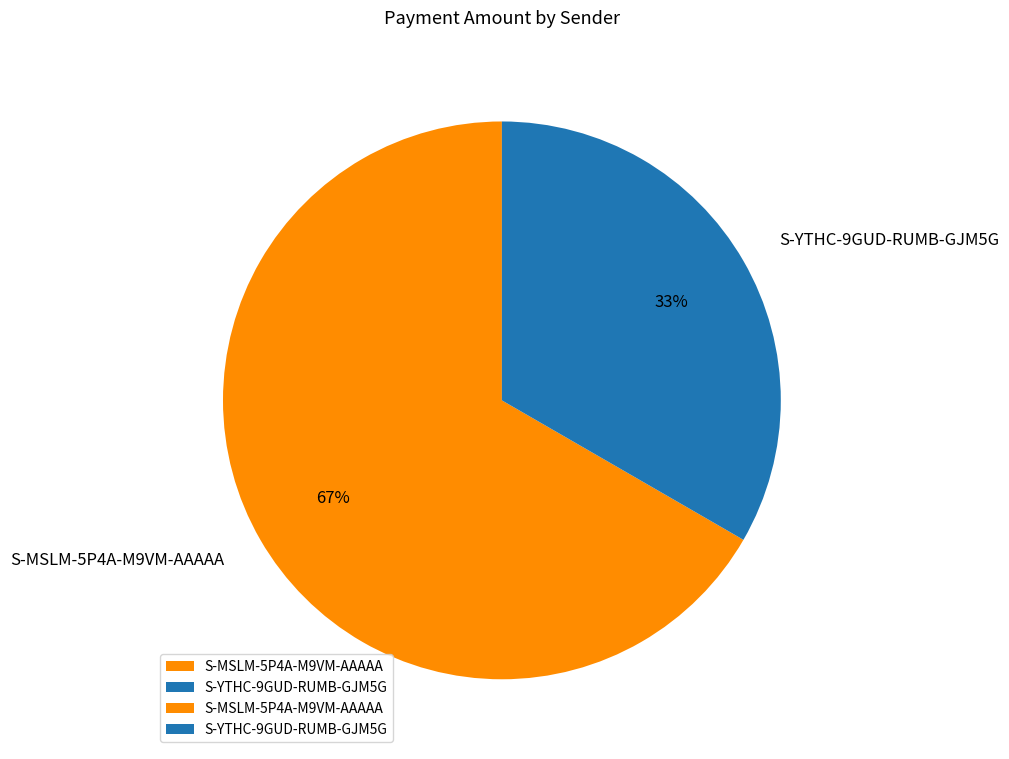

To the nearest percent, what percentage of the pie is S-YTHC-9GUD-RUMB-GJM5G?

33%